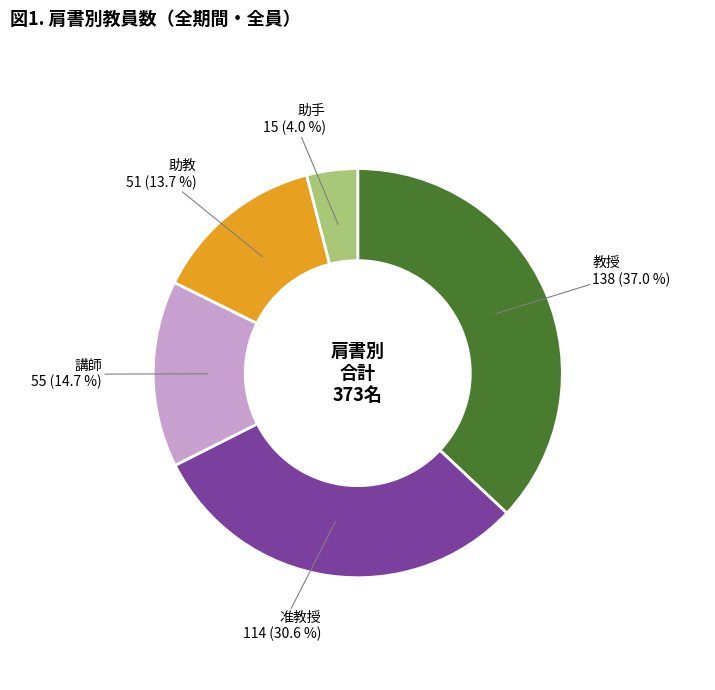

Is it true that 准教授 is 45% of the pie?

False